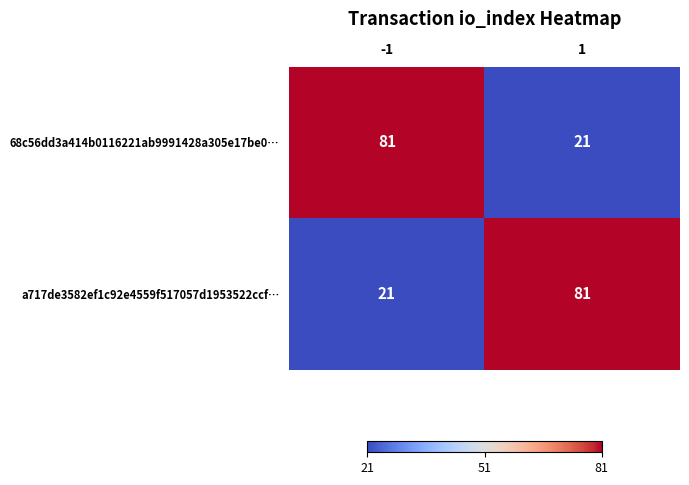

The a717de3582ef1c92e4559f517057d1953522ccf… series shows 120 at 1. True or false?

False